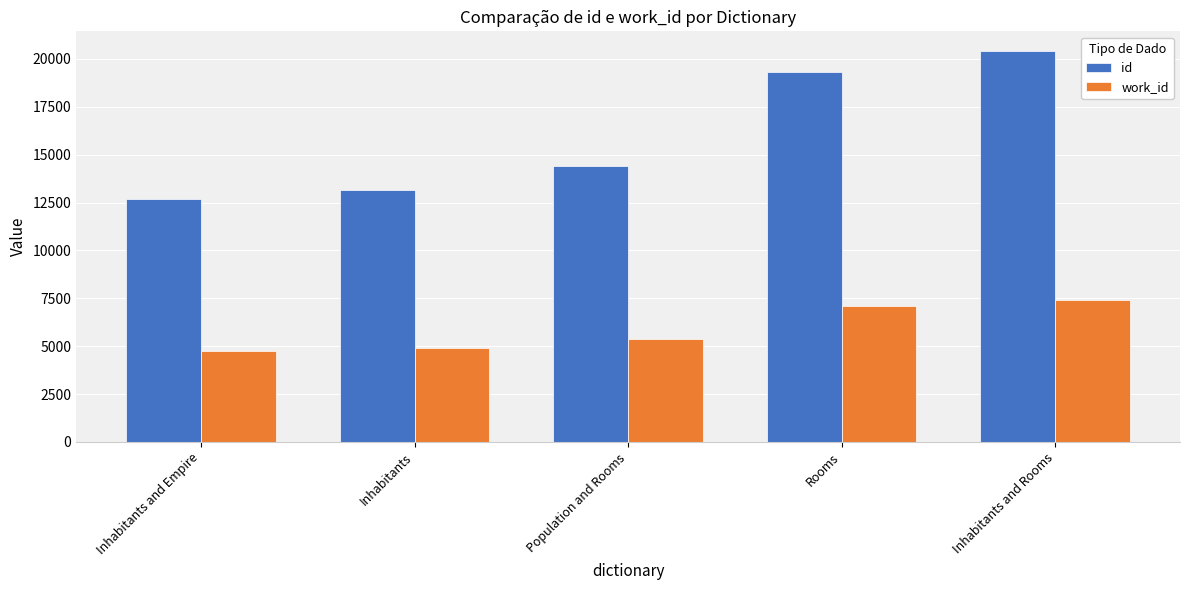

How many bars are there in total?

10